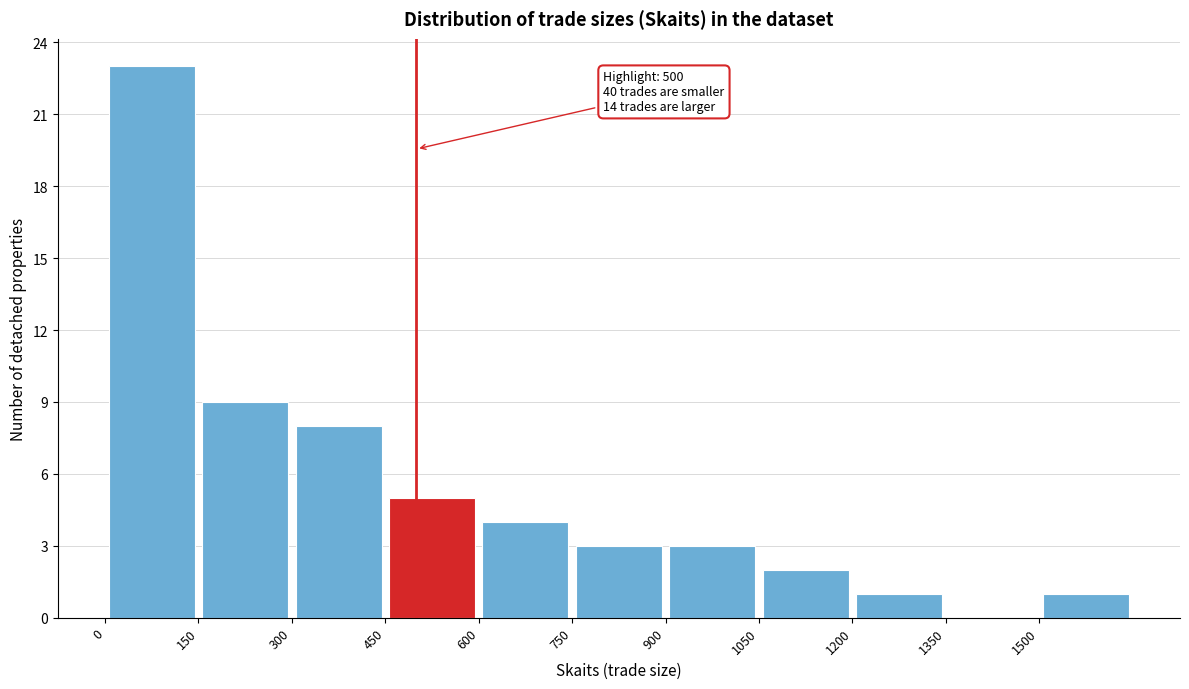

Over which range of the x-axis is the bar tallest?

0 to 150